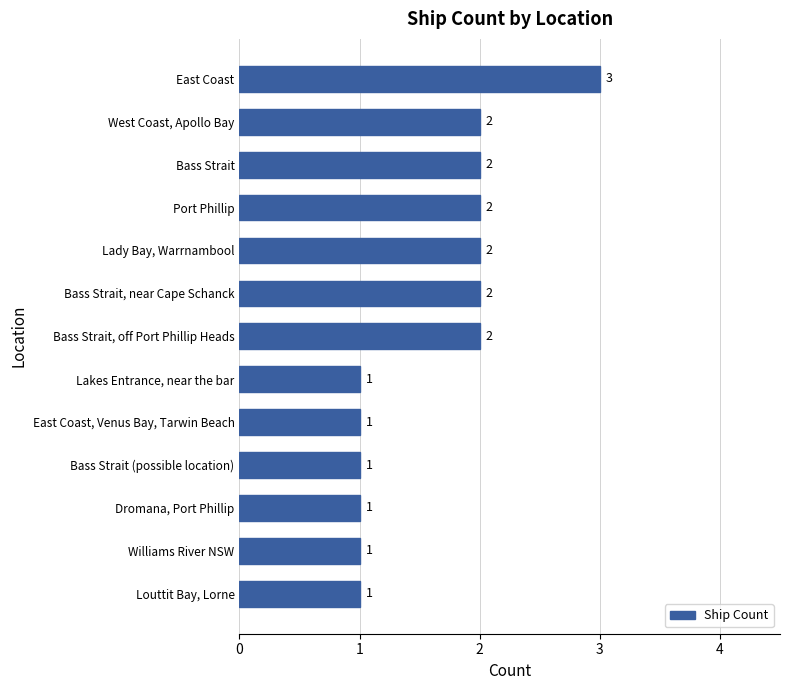

Reading top to bottom, transcribe all the data shown in this chart.

3	2	2	2	2	2	2	1	1	1	1	1	1